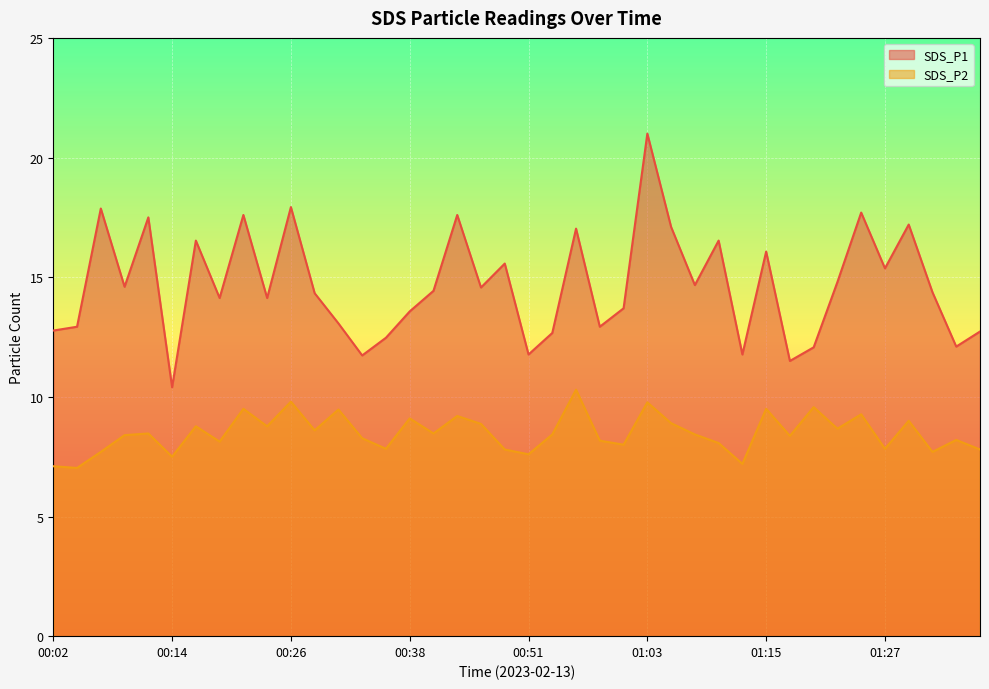

In SDS_P1, how many points are higher than both neighbors (excluding endpoints)?

13